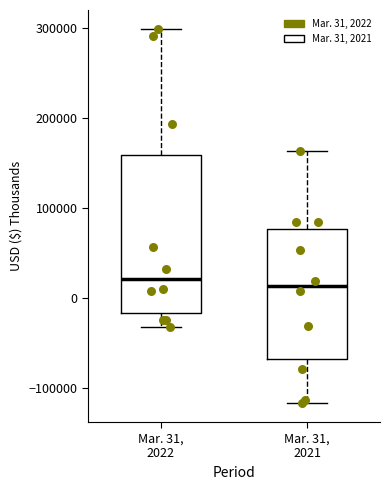

Comparing the boxes themselves (not the whiskers), which one is the tallest?

Mar. 31, 2022